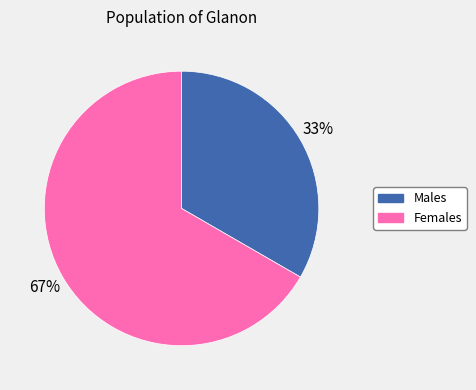

To the nearest percent, what portion does Males represent?

33%